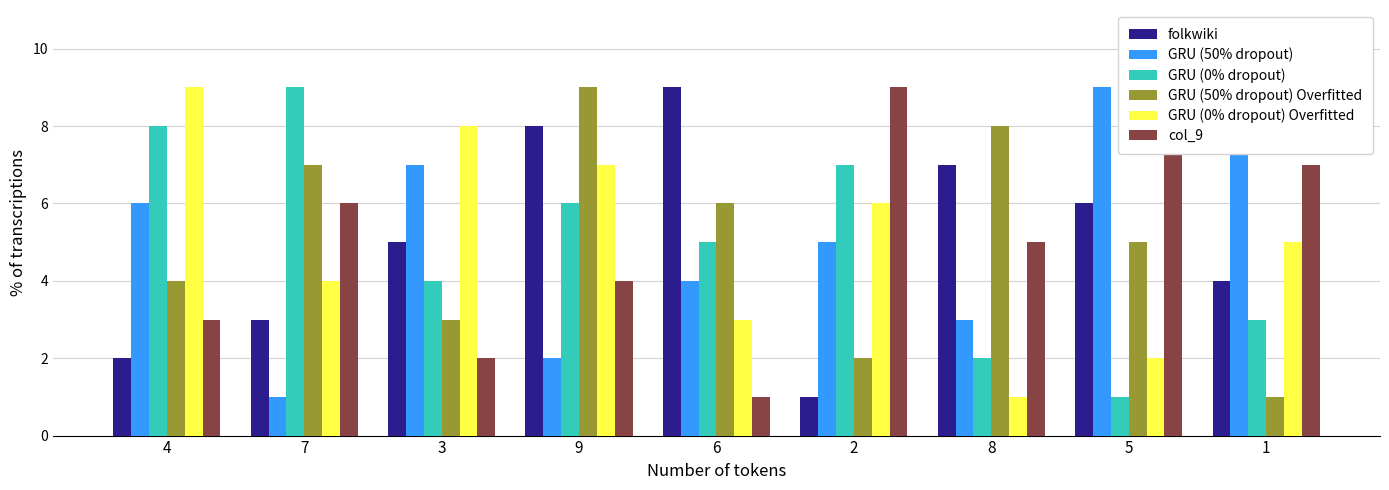

Which series changed the most between 3 and 9?

GRU (50% dropout) Overfitted